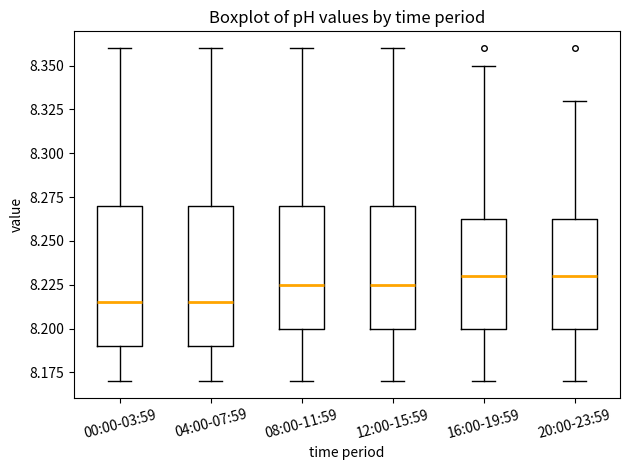

Reading left to right, read every box against the y-axis: the position of its median line, the range the box covers, and the ends of its whiskers. The values are not printed on the chart, so give them approximately, as read against the axis.

00:00-03:59: median 8.215, box 8.190 to 8.270, whiskers 8.170 to 8.360
04:00-07:59: median 8.215, box 8.190 to 8.270, whiskers 8.170 to 8.360
08:00-11:59: median 8.225, box 8.200 to 8.270, whiskers 8.170 to 8.360
12:00-15:59: median 8.225, box 8.200 to 8.270, whiskers 8.170 to 8.360
16:00-19:59: median 8.230, box 8.200 to 8.265, whiskers 8.170 to 8.350
20:00-23:59: median 8.230, box 8.200 to 8.265, whiskers 8.170 to 8.330